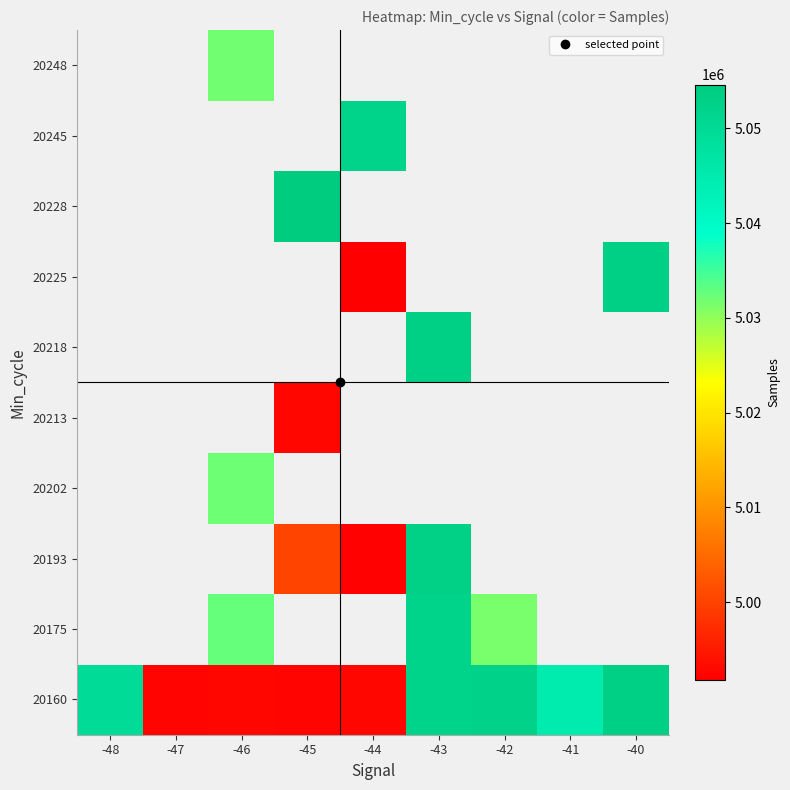

Is the value of 20218 at -45 greater than the value of 20193 at -45?

No